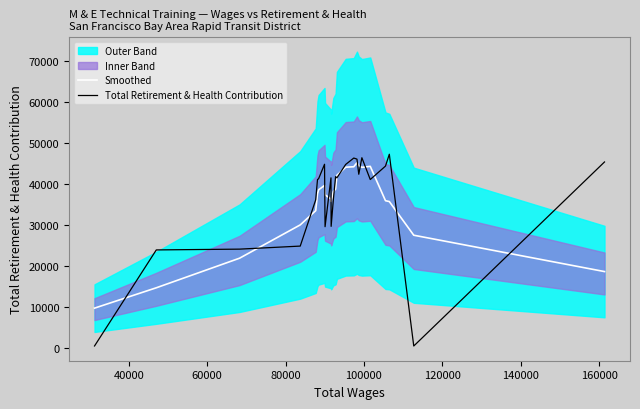

Reading left to right, what are all the values shown in this chart?

Smoothed: 9677.6	14639.2	21857.2	29974.8	33445.0	37583.8	38529.2	39599.6	37315.4	36291.4	35689.8	38072.6	38728.2	42059.8	44042.0	44156.6	45137.4	44401.2	44009.4	44248.2	35872.0	35665.2	27457.4	18594.0
Total Retirement & Health Contribution: 451.0	23872.0	24065.0	24808.0	36090.0	41039.0	41223.0	44759.0	29535.0	41442.0	29618.0	36103.0	41751.0	41449.0	44720.0	46276.0	46014.0	42324.0	46353.0	41039.0	44317.0	47208.0	443.0	45319.0